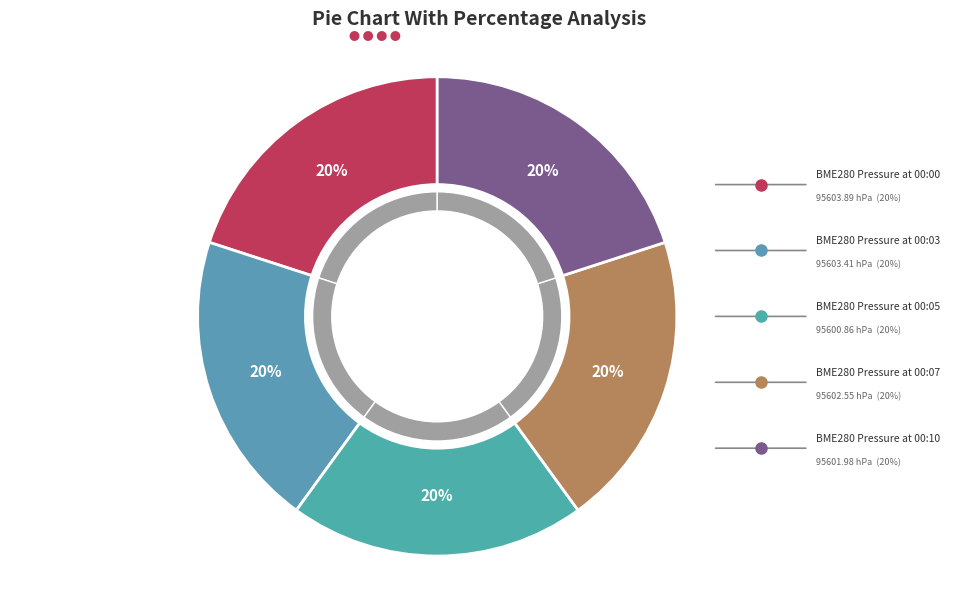

To the nearest percent, what percentage of the pie is 00:05?

20%